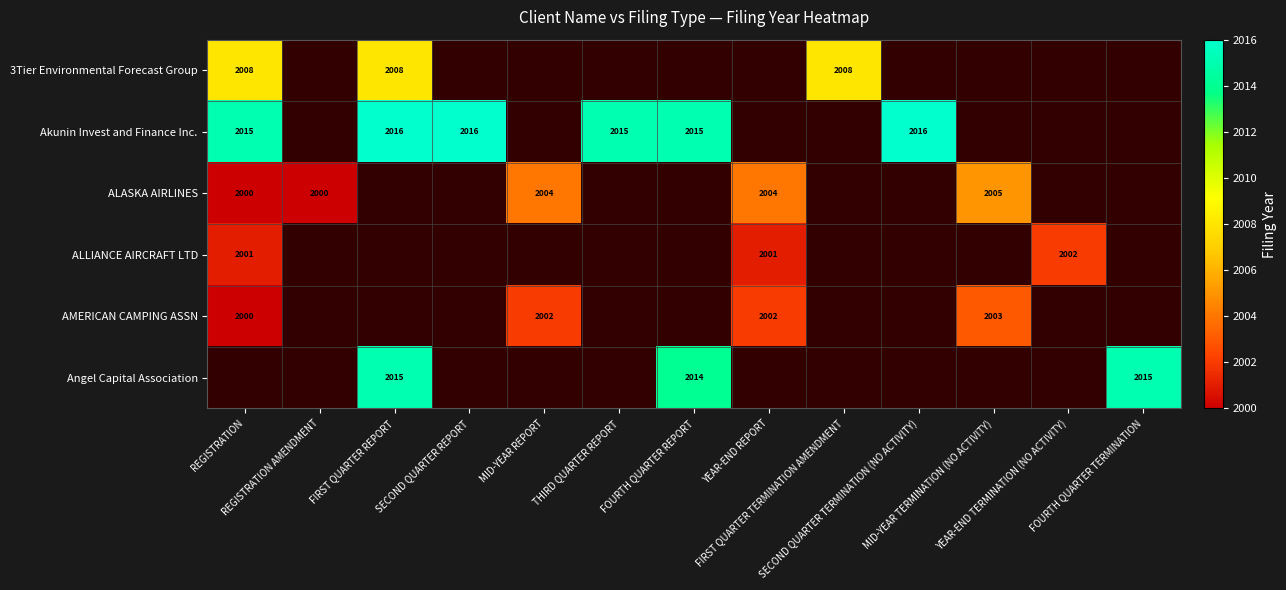

What is the approximate value of Angel Capital Association at FOURTH QUARTER REPORT?

2014.0